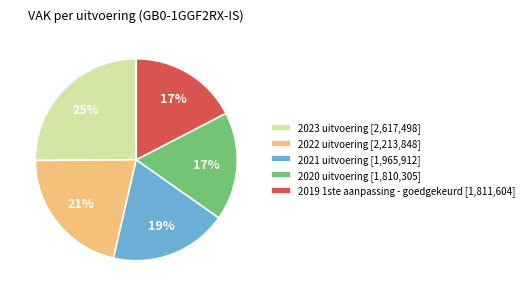

Does 2021 uitvoering account for over 50% of the chart?

No